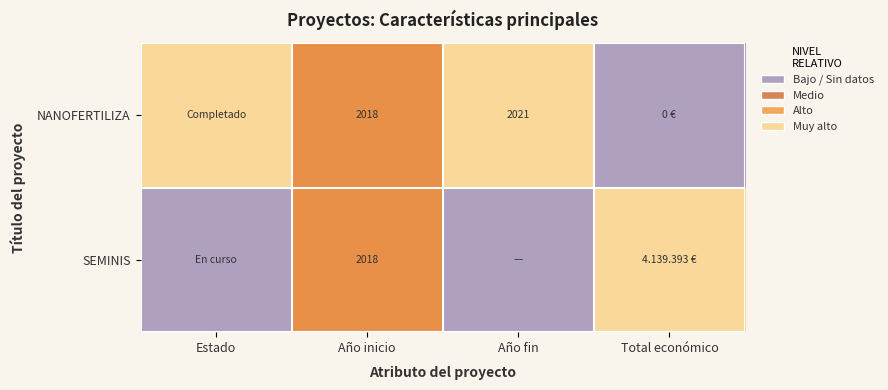

The value of SEMINIS at Año inicio is 2018. True or false?

True